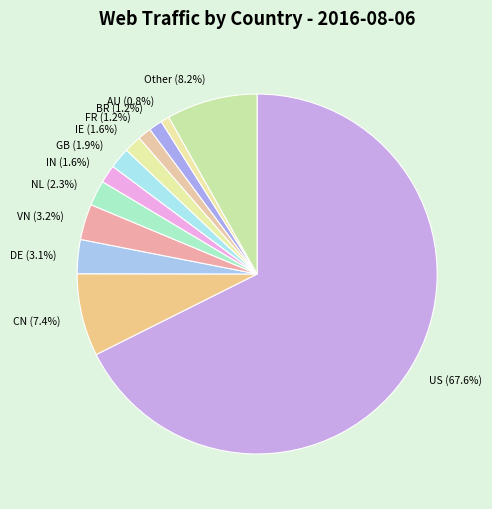

Combined, do Other (8.2%) and IE (1.6%) account for over 50%?

No